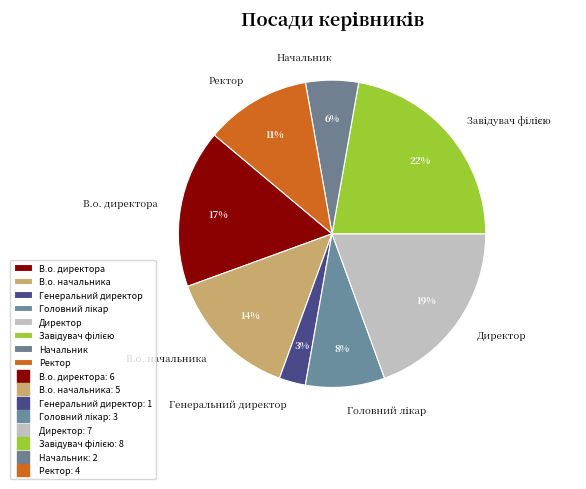

Count the number of slices in the pie.

8